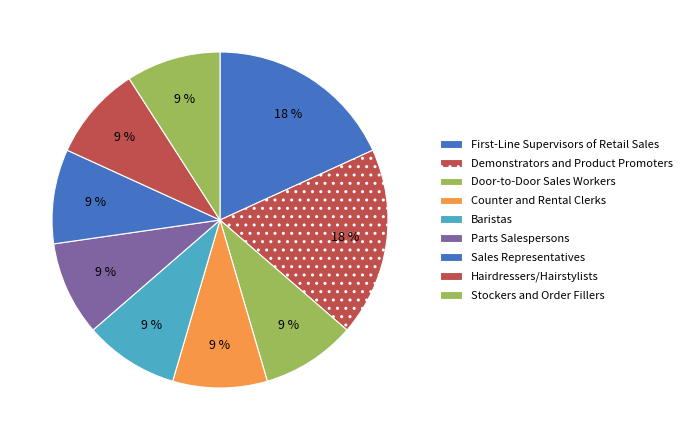

The Counter and Rental Clerks slice represents 24% of the pie. True or false?

False